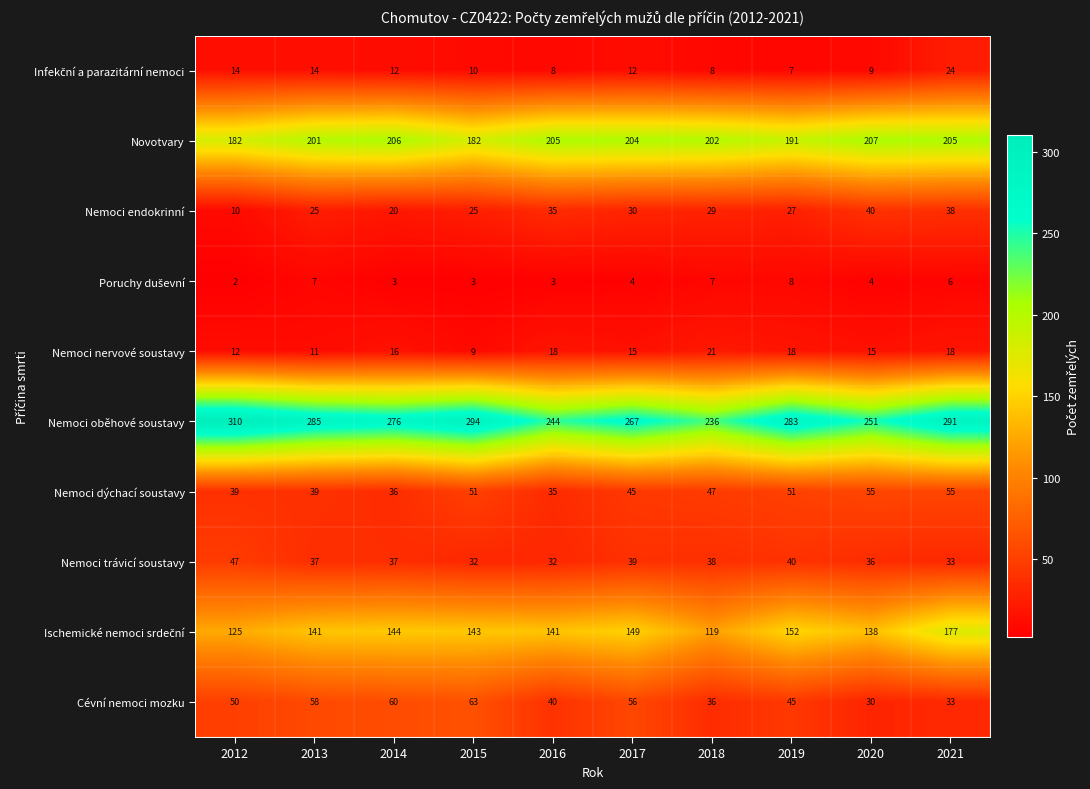

What is the sum of the Nemoci endokrinní values at 2019 and 2021?

65